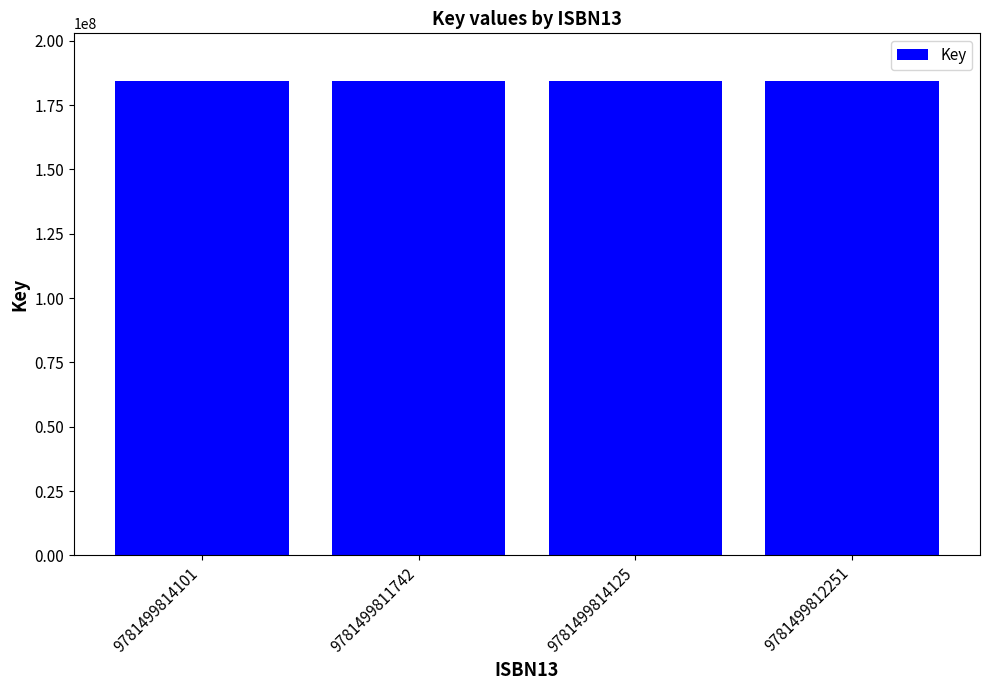

What is the label of the 2nd bar from the left?

9781499811742